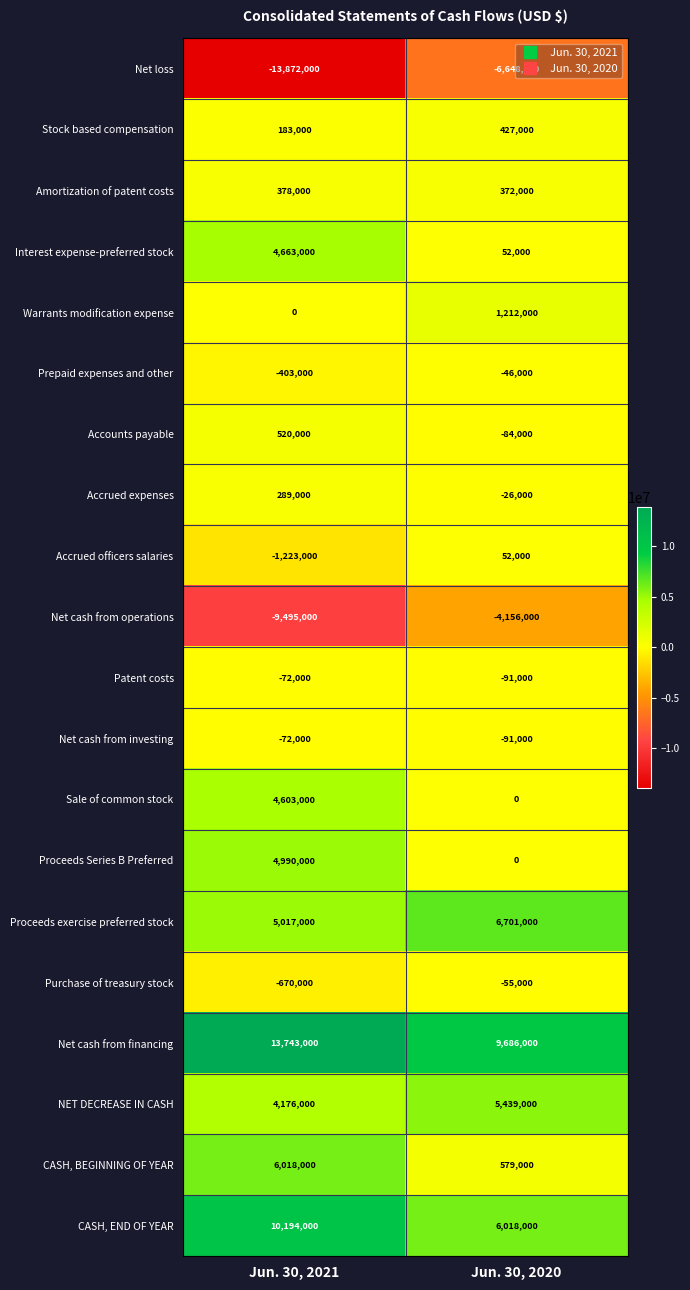

What is the approximate value of Interest expense-preferred stock at Jun. 30, 2021, to the nearest 10?

4663000